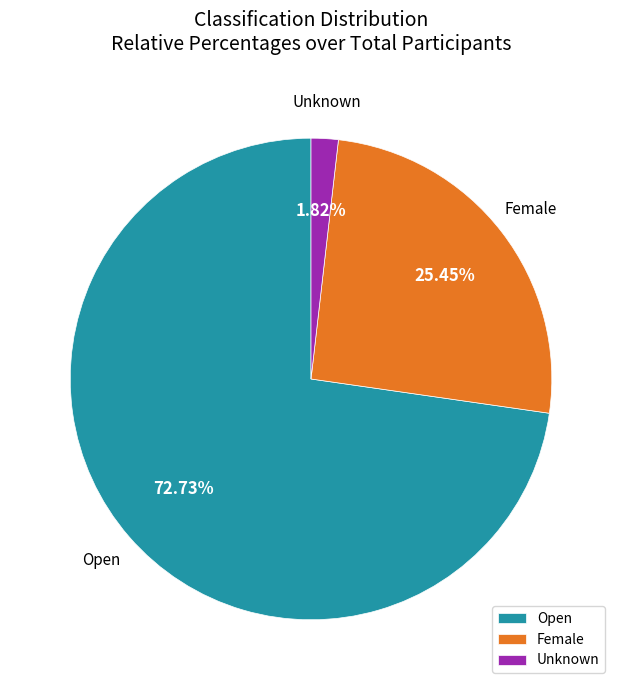

How many slices are in this pie chart?

3